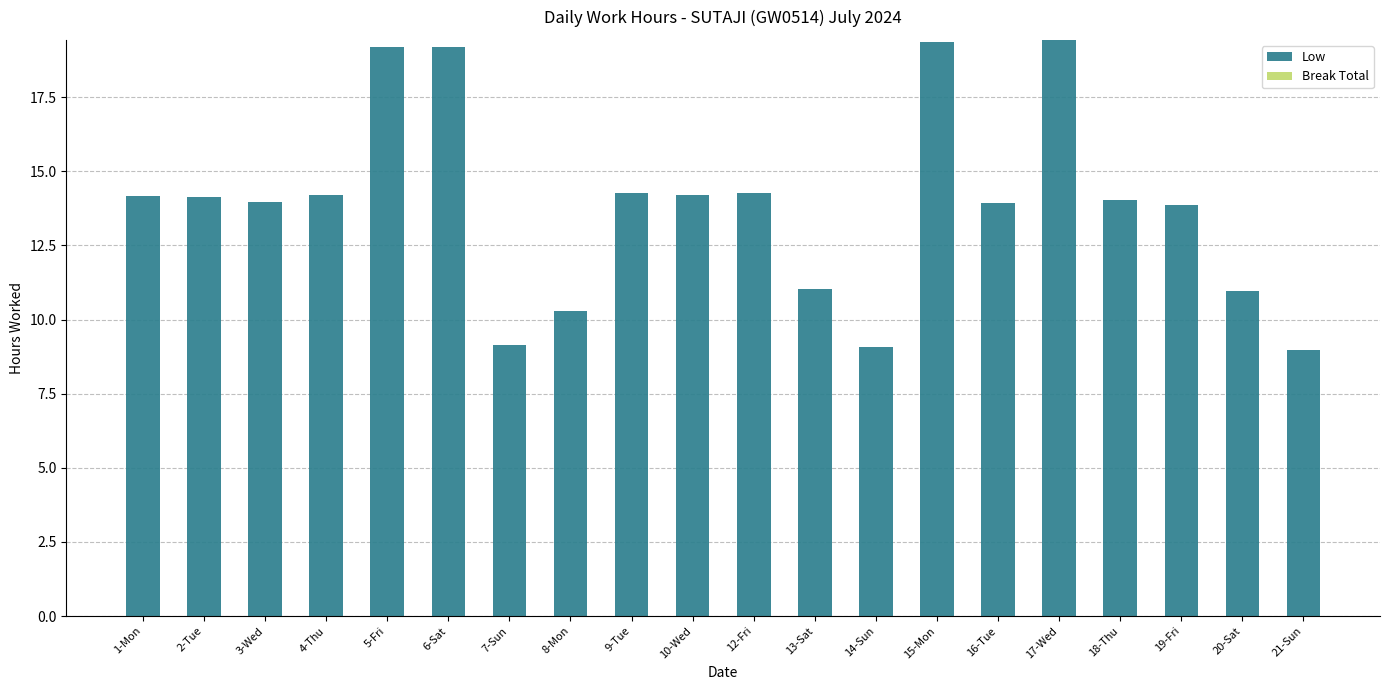

What is the label of the 9th bar from the left?

9-Tue